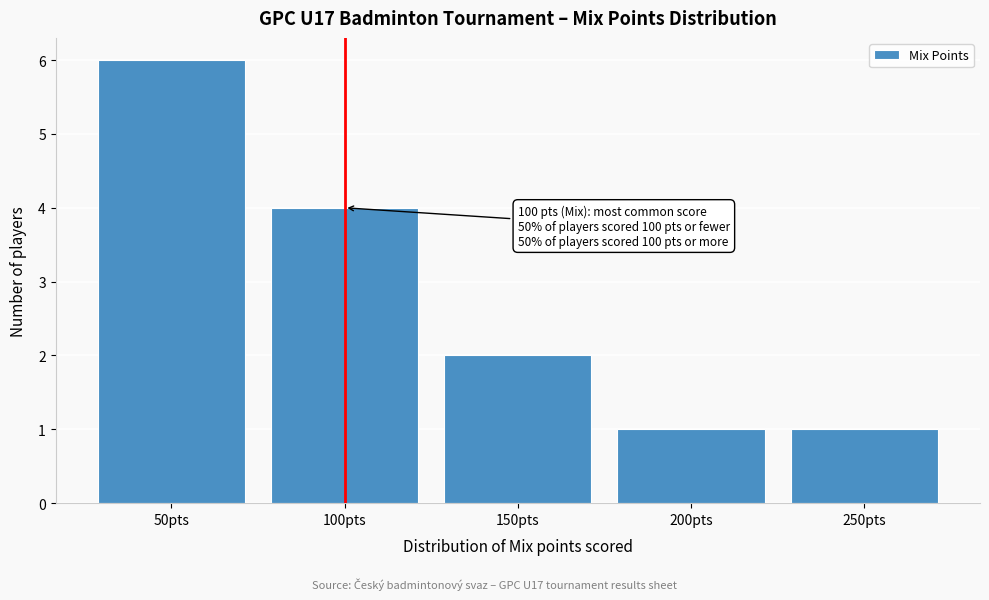

Reading left to right, what are all the values shown in this chart?

50pts=6	100pts=4	150pts=2	200pts=1	250pts=1